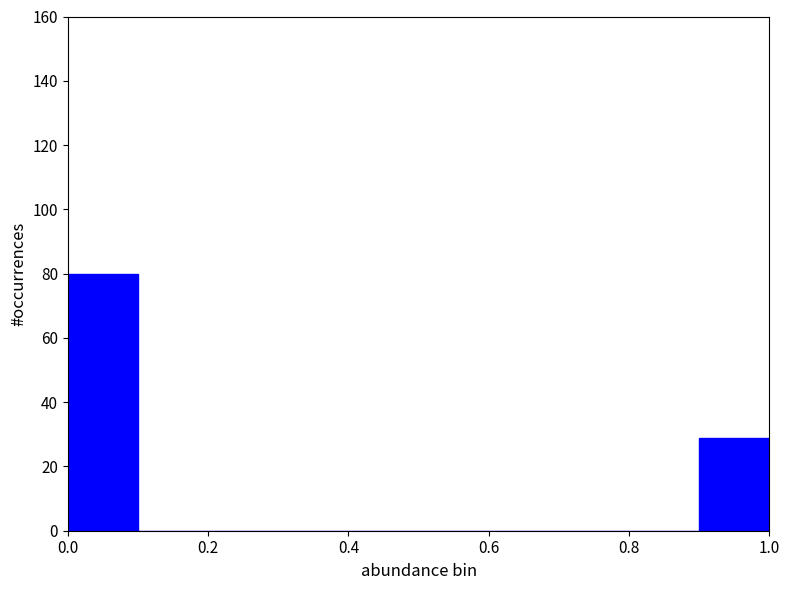

Reading left to right, transcribe this chart: for each bar, give the range it covers on the x-axis and its height. The values are not printed on the chart, so give them approximately, as read against the axis.

0.0 to 0.1: 80
0.1 to 0.2: 0
0.2 to 0.3: 0
0.3 to 0.4: 0
0.4 to 0.5: 0
0.5 to 0.6: 0
0.6 to 0.7: 0
0.7 to 0.8: 0
0.8 to 0.9: 0
0.9 to 1.0: 30